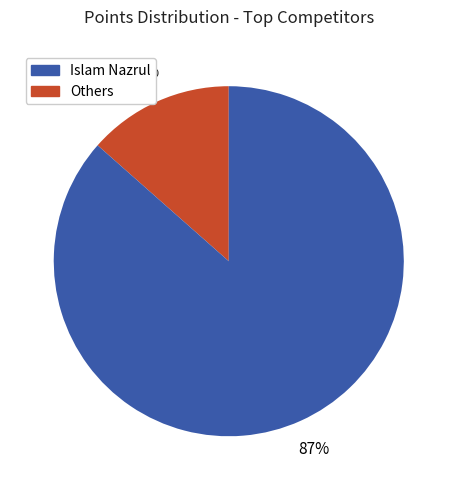

To the nearest percent, what is the average slice percentage?

50%